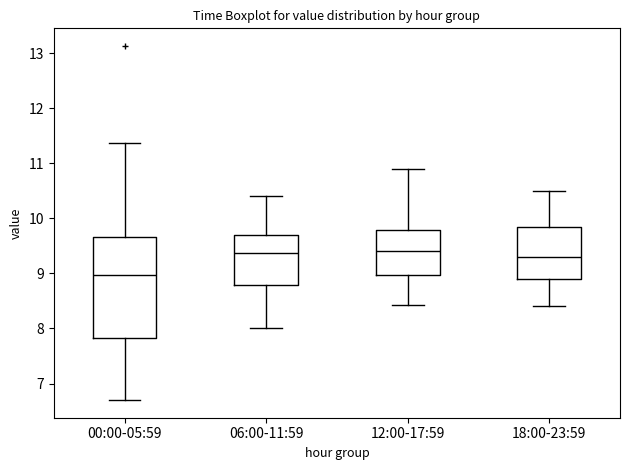

Where does the median line of the box for 18:00-23:59 sit on the y-axis? The values are not printed on the chart, so give them approximately, as read against the axis.

9.3